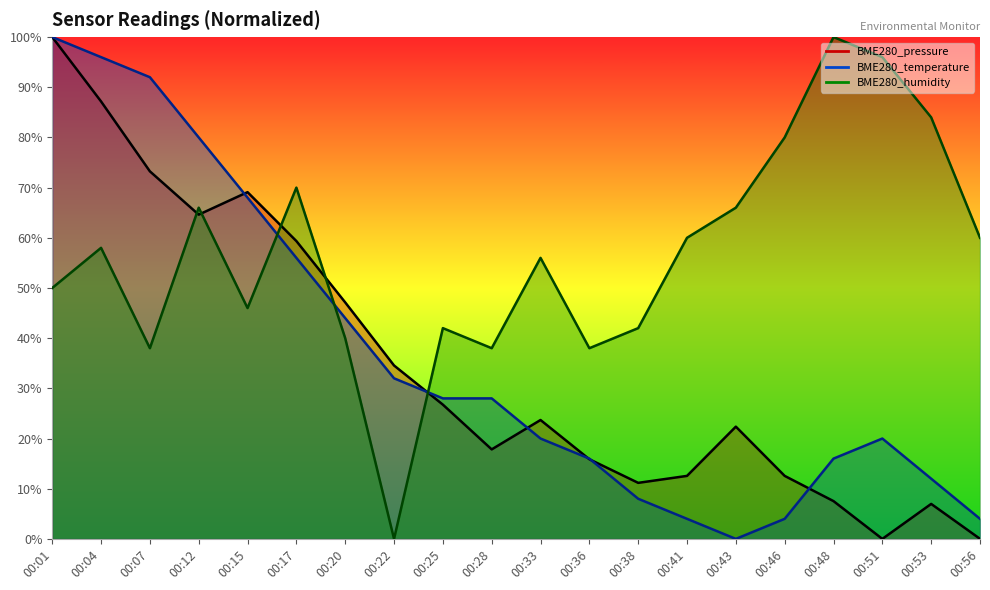

Where do BME280_pressure and BME280_humidity first cross each other?

00:07 and 00:12